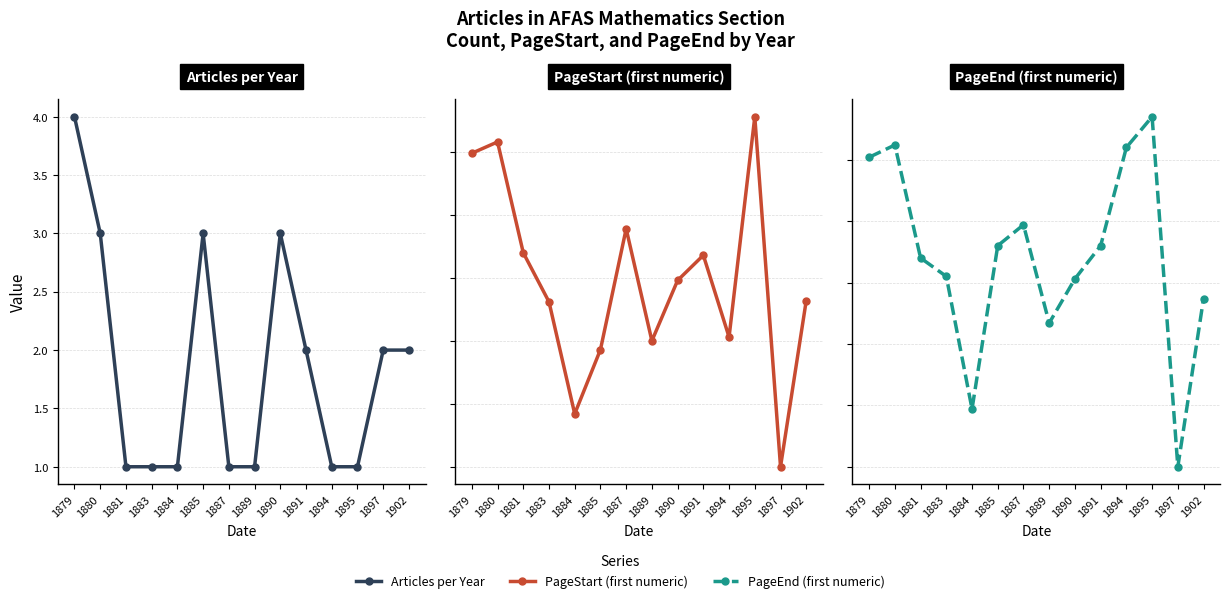

What is the spread (max minus min) of values at 1894?

259